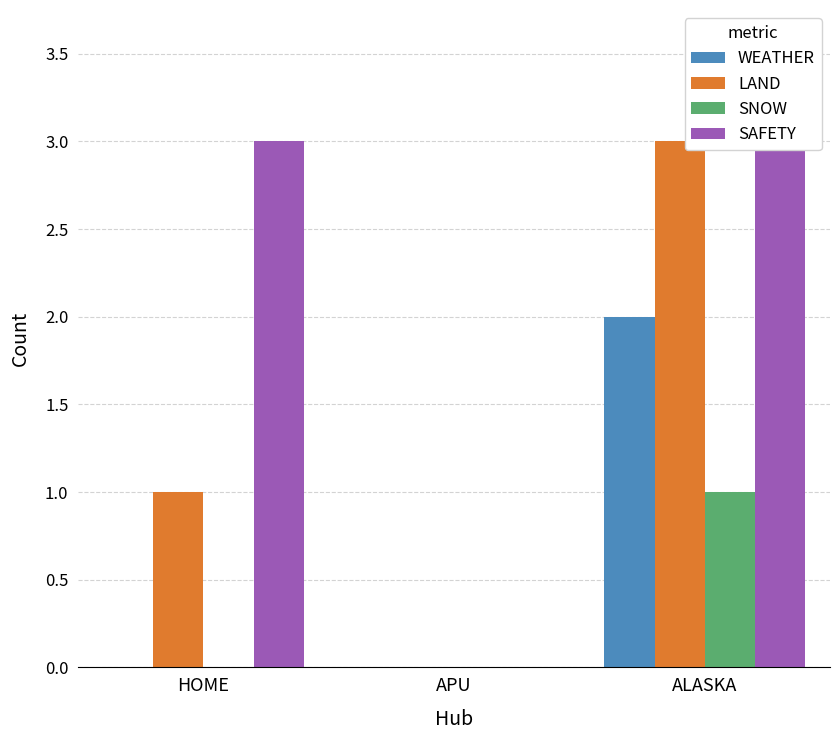

Which series has the largest range (max minus min)?

LAND